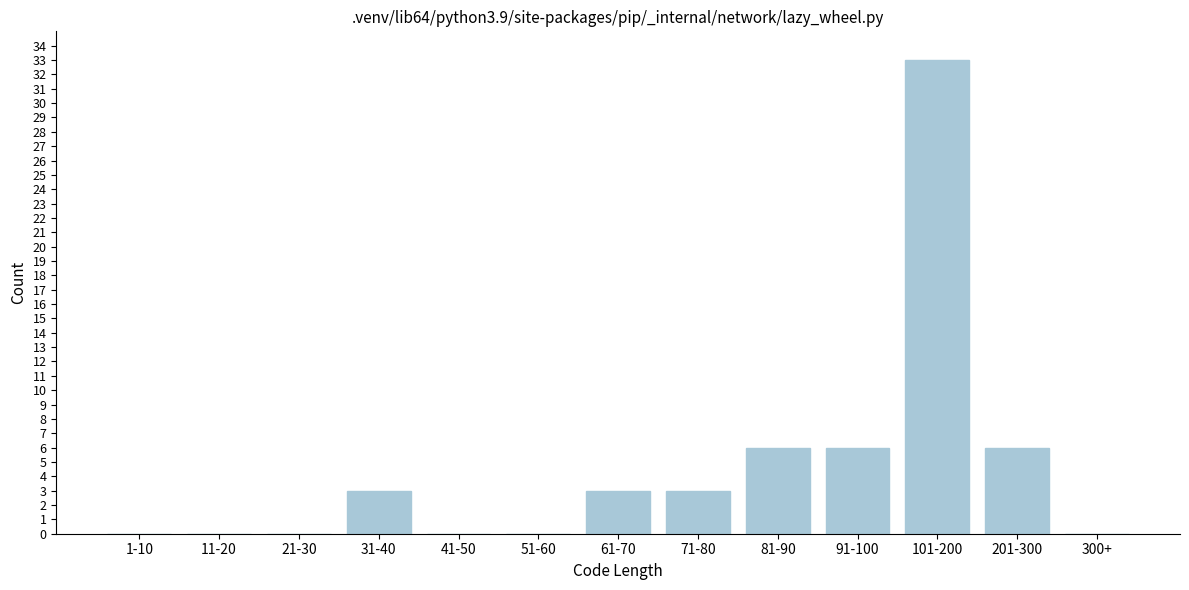

Reading left to right, transcribe all the data shown in this chart.

1-10=0	11-20=0	21-30=0	31-40=3	41-50=0	51-60=0	61-70=3	71-80=3	81-90=6	91-100=6	101-200=33	201-300=6	300+=0